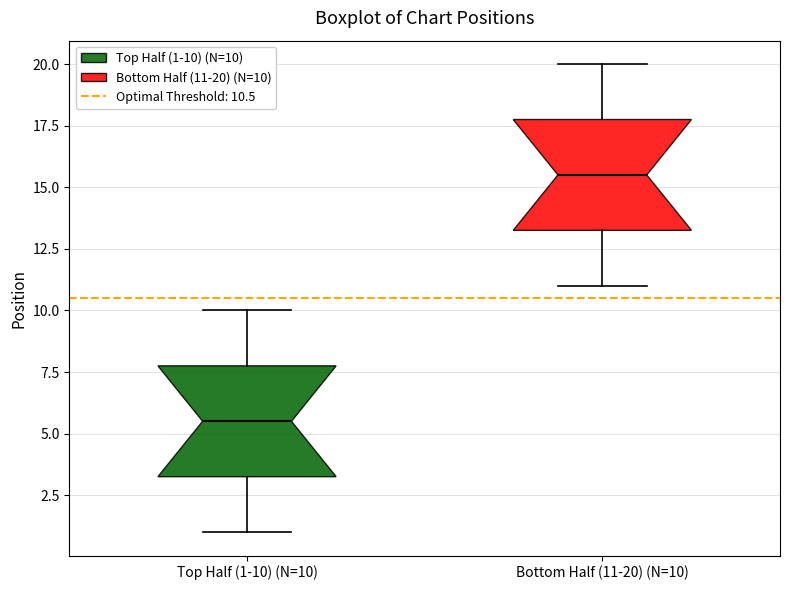

Reading left to right, read every box against the y-axis: the position of its median line, the range the box covers, and the ends of its whiskers. The values are not printed on the chart, so give them approximately, as read against the axis.

Top Half (1-10) (N=10): median 5.5, box 3.5 to 8.0, whiskers 1.0 to 10.0
Bottom Half (11-20) (N=10): median 15.5, box 13.5 to 18.0, whiskers 11.0 to 20.0